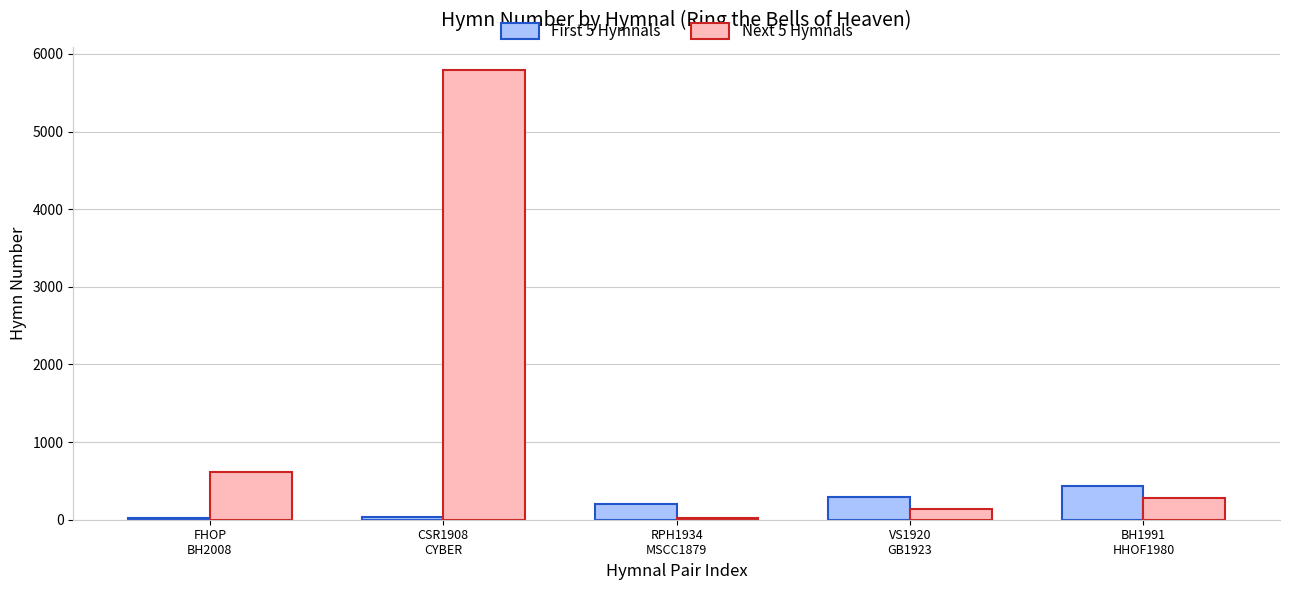

Rank the series by their average value, from highest to lowest.

Next 5 Hymnals, First 5 Hymnals